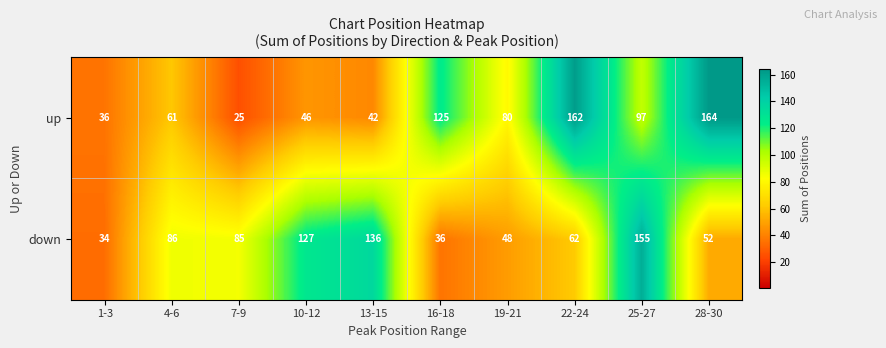

Reading left to right, extract all data points from this chart.

up: 1-3=36	4-6=61	7-9=25	10-12=46	13-15=42	16-18=125	19-21=80	22-24=162	25-27=97	28-30=164
down: 1-3=34	4-6=86	7-9=85	10-12=127	13-15=136	16-18=36	19-21=48	22-24=62	25-27=155	28-30=52